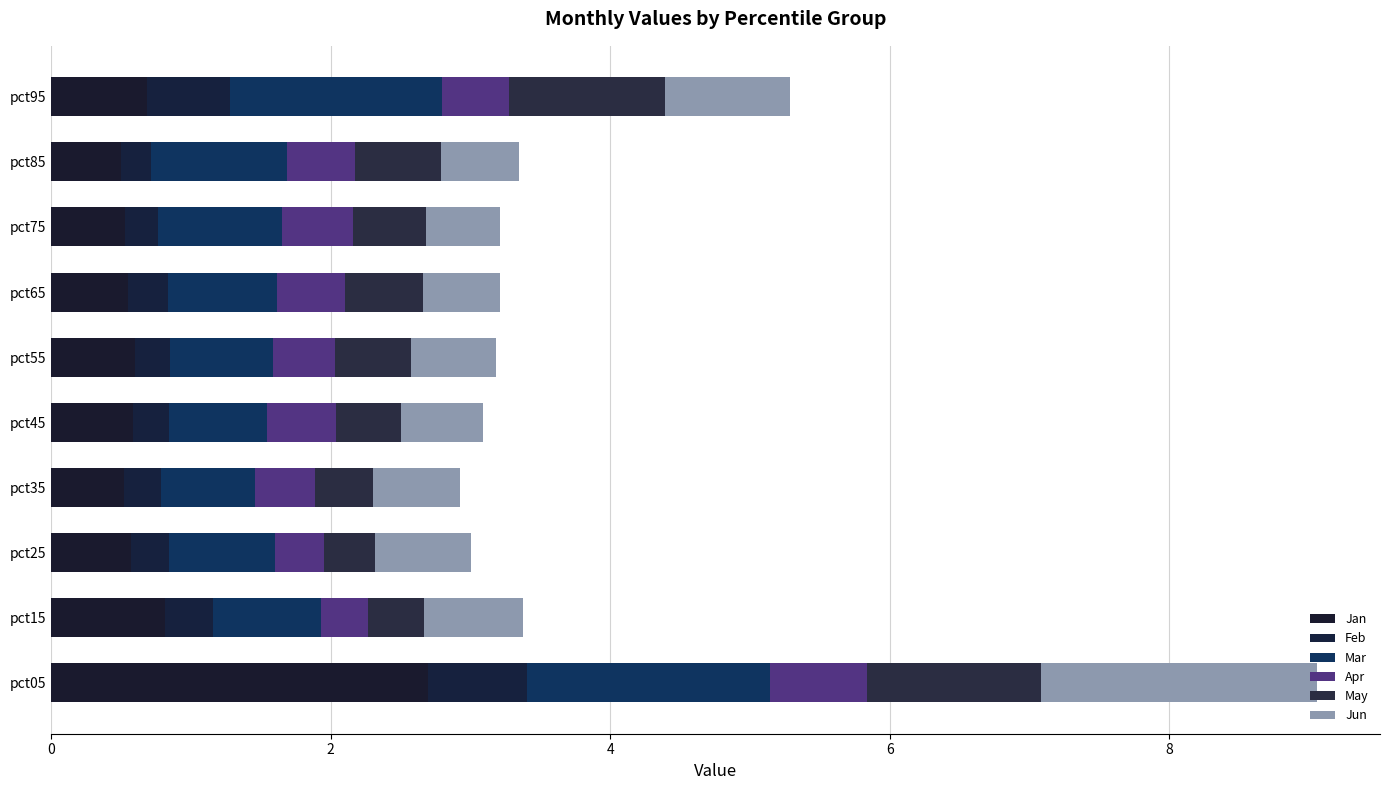

How many data points does each series have?

10